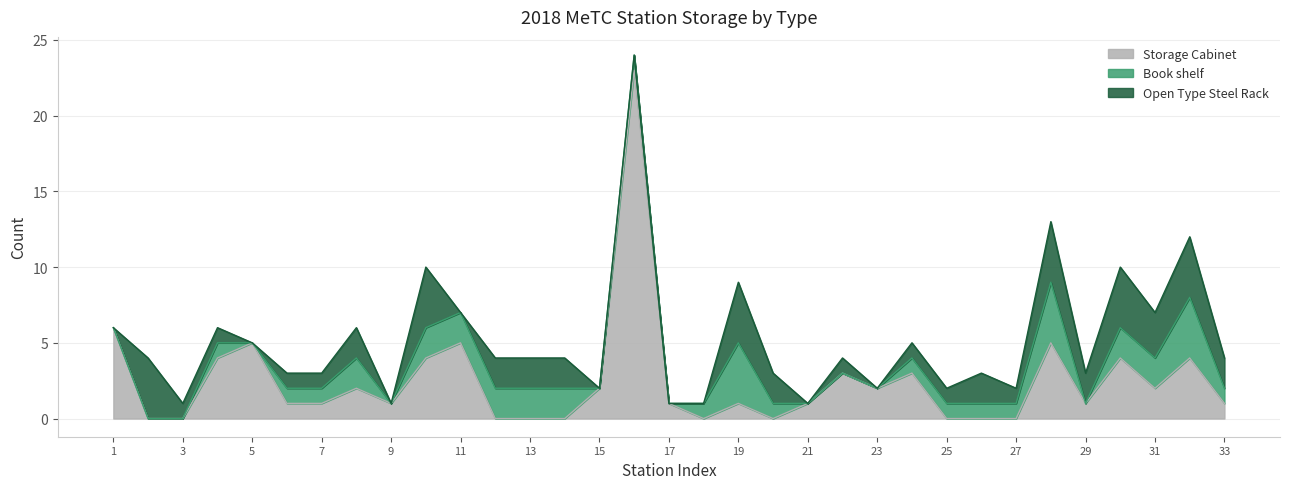

At which label is Open Type Steel Rack closest to 2?

8